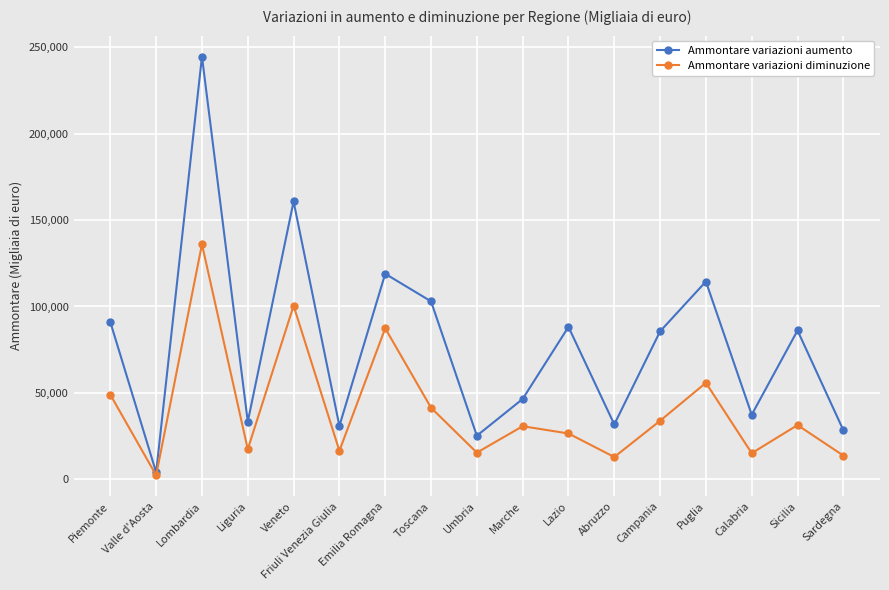

What is the label of the 3rd point from the right?

Calabria